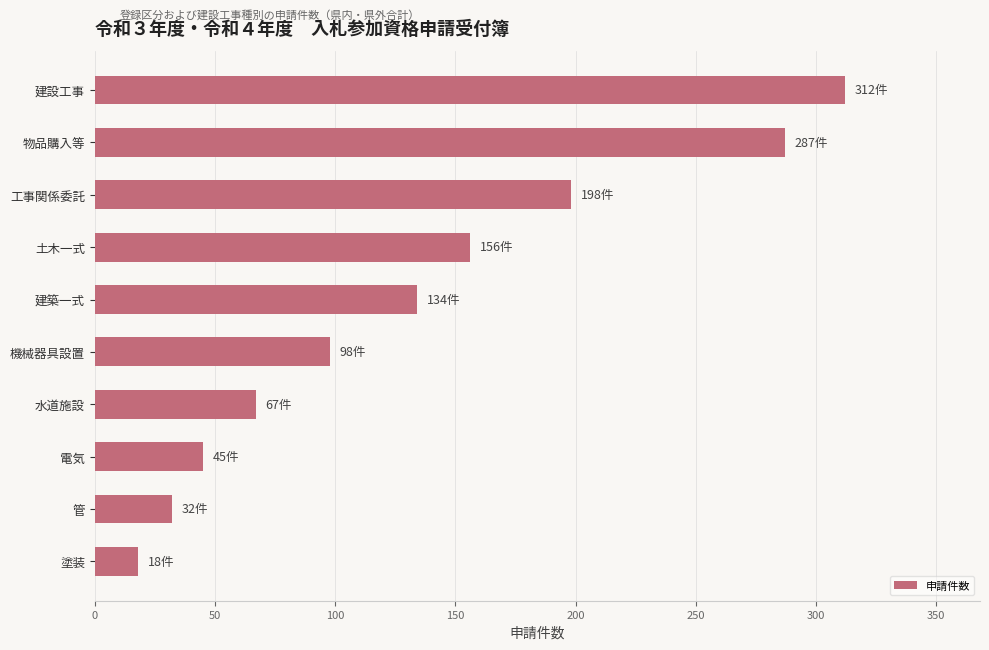

The value at 工事関係委託 is 198. True or false?

True